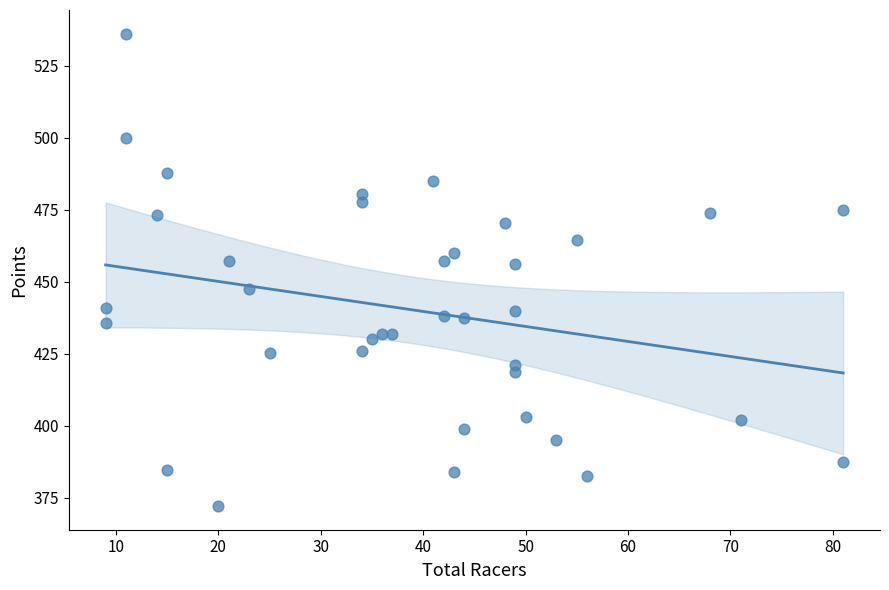

What is the range of Y values (max minus min)?

163.9